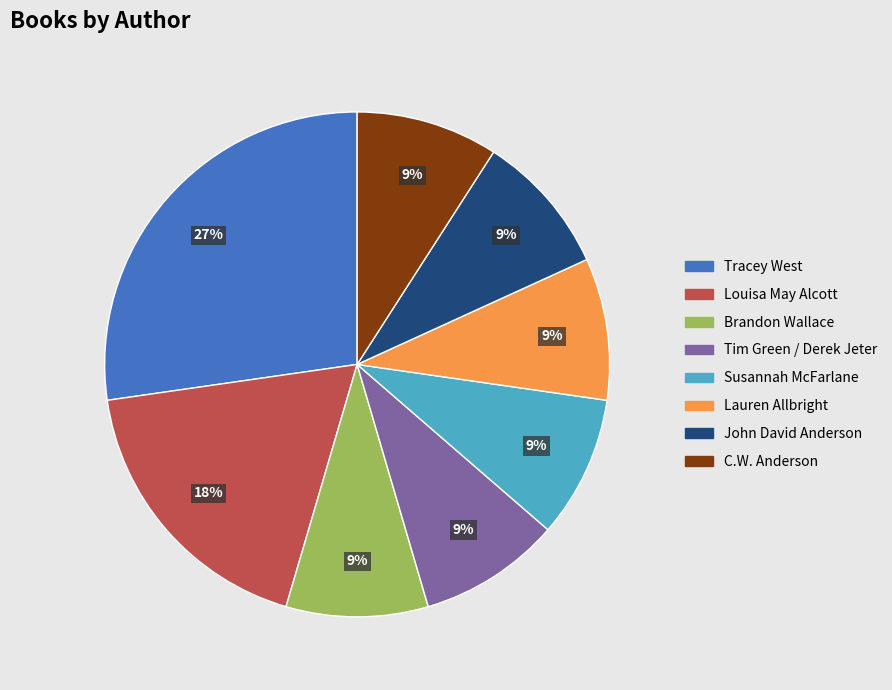

Count the number of slices in the pie.

8